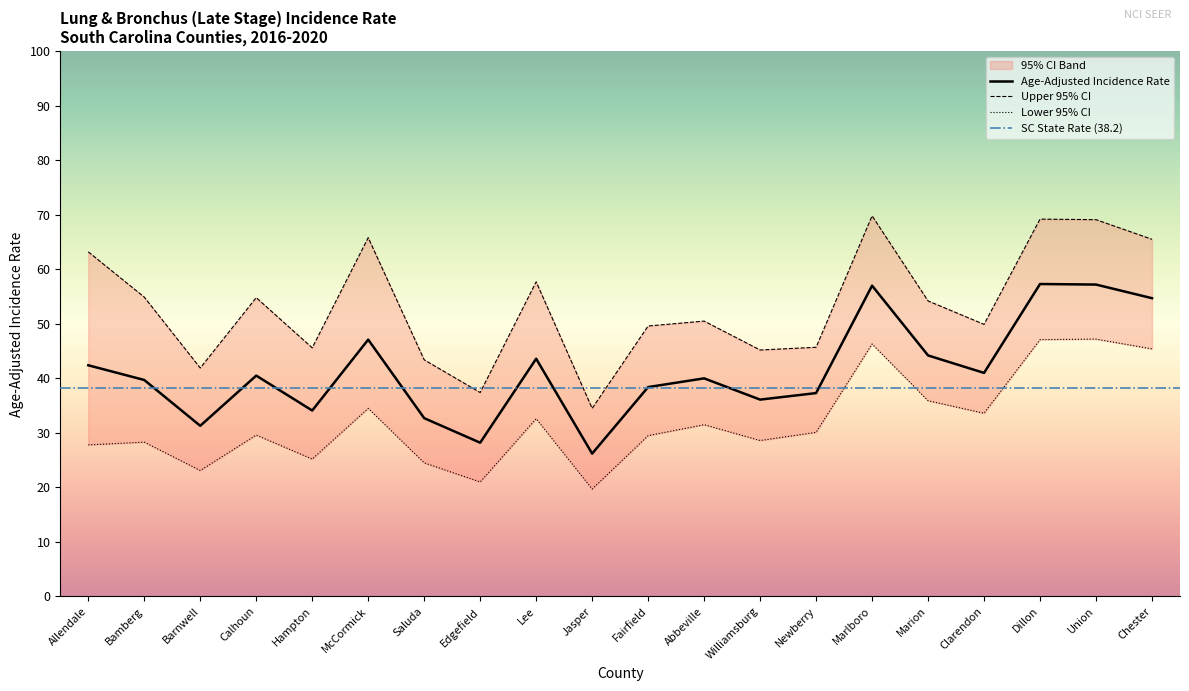

What is the greatest value displayed?

69.8